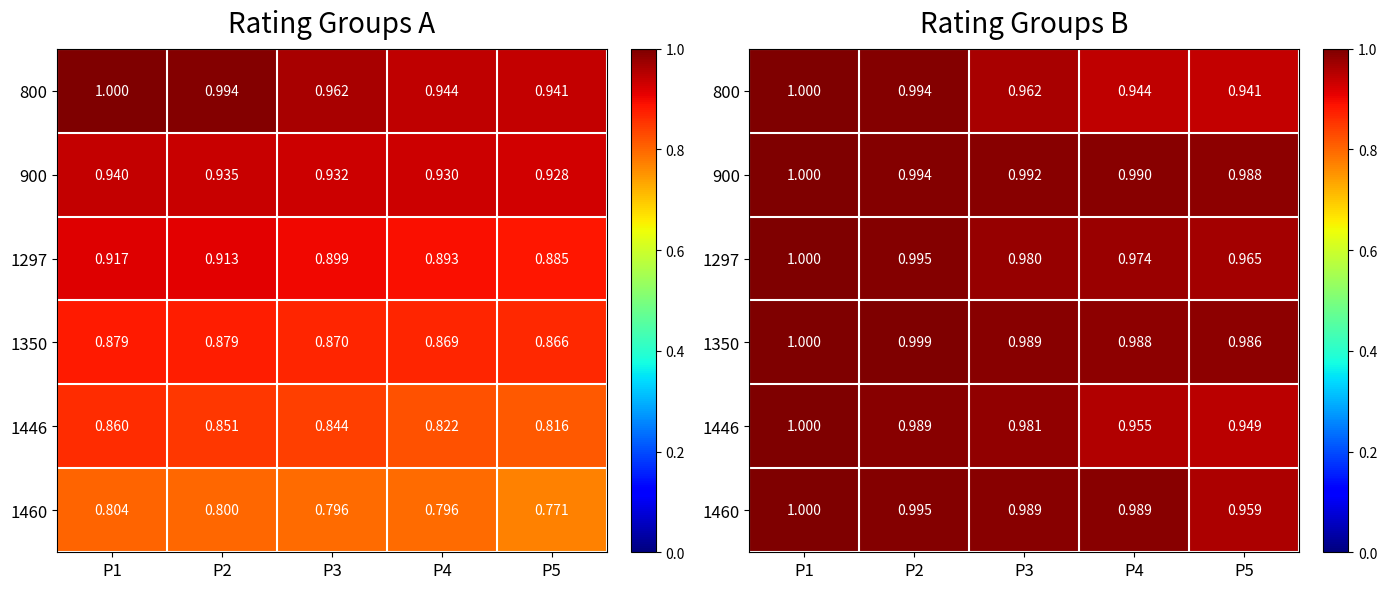

Which has a higher value, P2 or P5?

P2